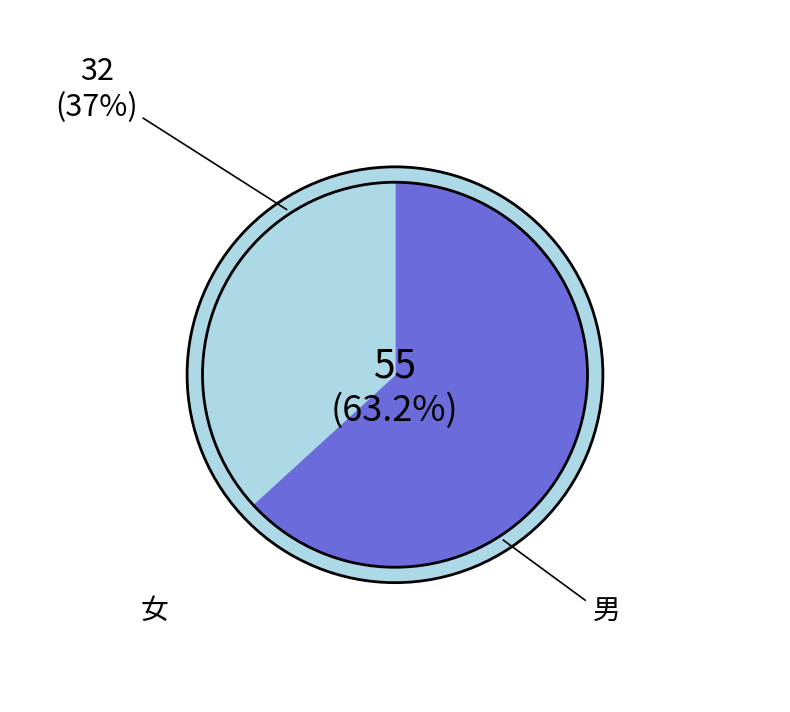

What is the ratio of the value at 男 to the value at 女?

1.7